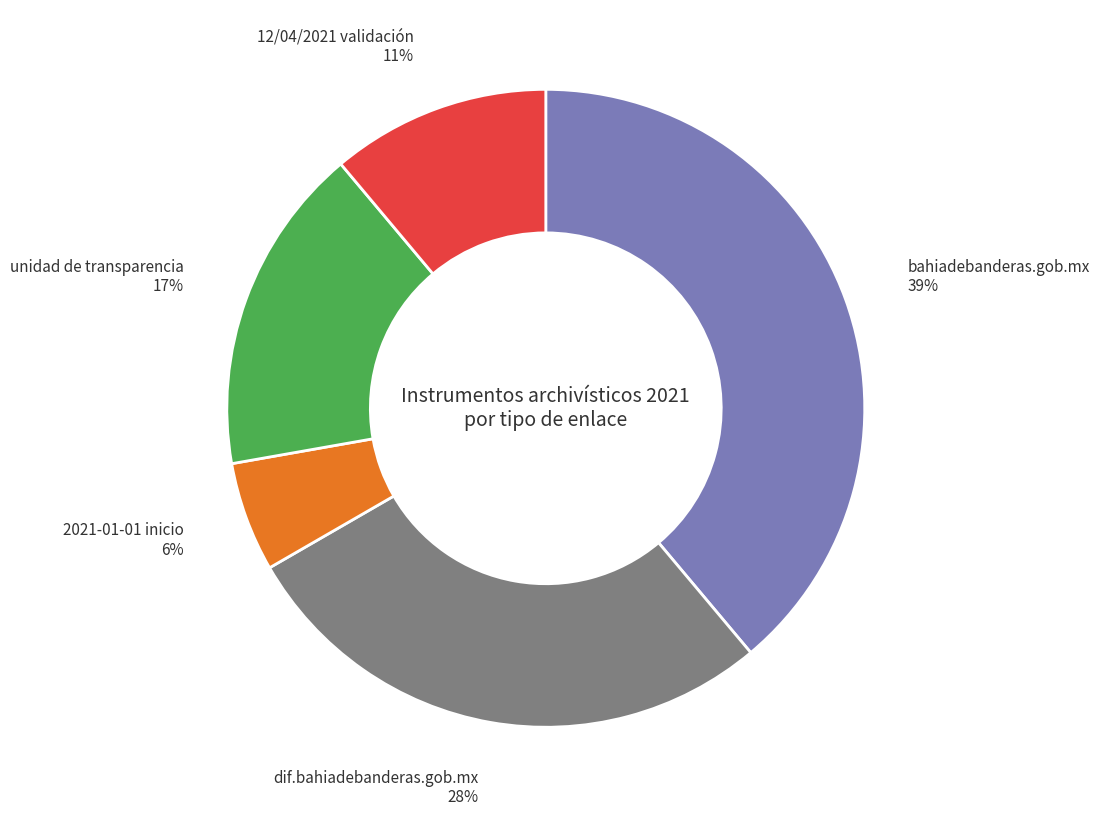

To the nearest percent, what is the average slice percentage?

20%